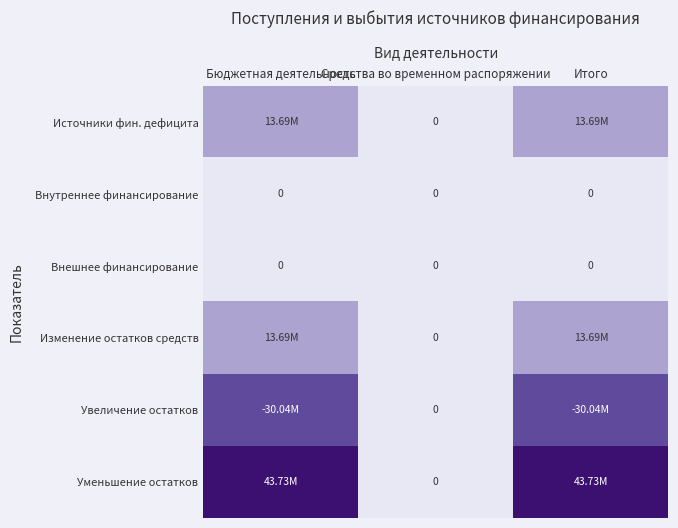

Which category has the lowest value across all series?

Средства во временном распоряжении